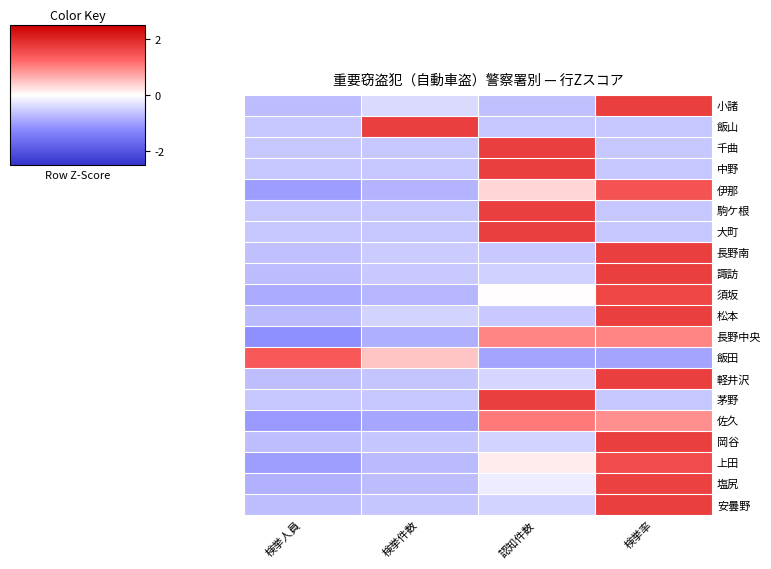

Reading left to right, what are all the values shown in this chart?

小諸: 検挙人員=-0.7	検挙件数=-0.4	認知件数=-0.6	検挙率=1.7
飯山: 検挙人員=-0.6	検挙件数=1.7	認知件数=-0.6	検挙率=-0.6
千曲: 検挙人員=-0.6	検挙件数=-0.6	認知件数=1.7	検挙率=-0.6
中野: 検挙人員=-0.6	検挙件数=-0.6	認知件数=1.7	検挙率=-0.6
伊那: 検挙人員=-1.0	検挙件数=-0.8	認知件数=0.3	検挙率=1.5
駒ケ根: 検挙人員=-0.6	検挙件数=-0.6	認知件数=1.7	検挙率=-0.6
大町: 検挙人員=-0.6	検挙件数=-0.6	認知件数=1.7	検挙率=-0.6
長野南: 検挙人員=-0.7	検挙件数=-0.5	認知件数=-0.5	検挙率=1.7
諏訪: 検挙人員=-0.7	検挙件数=-0.6	認知件数=-0.5	検挙率=1.7
須坂: 検挙人員=-0.9	検挙件数=-0.7	認知件数=0.0	検挙率=1.6
松本: 検挙人員=-0.7	検挙件数=-0.5	認知件数=-0.6	検挙率=1.7
長野中央: 検挙人員=-1.2	検挙件数=-0.8	認知件数=1.0	検挙率=1.0
飯田: 検挙人員=1.4	検挙件数=0.5	認知件数=-0.9	検挙率=-0.9
軽井沢: 検挙人員=-0.7	検挙件数=-0.6	認知件数=-0.4	検挙率=1.7
茅野: 検挙人員=-0.6	検挙件数=-0.6	認知件数=1.7	検挙率=-0.6
佐久: 検挙人員=-1.1	検挙件数=-0.9	認知件数=1.1	検挙率=0.9
岡谷: 検挙人員=-0.7	検挙件数=-0.6	認知件数=-0.5	検挙率=1.7
上田: 検挙人員=-1.0	検挙件数=-0.7	認知件数=0.1	検挙率=1.6
塩尻: 検挙人員=-0.8	検挙件数=-0.7	認知件数=-0.2	検挙率=1.7
安曇野: 検挙人員=-0.7	検挙件数=-0.6	認知件数=-0.5	検挙率=1.7